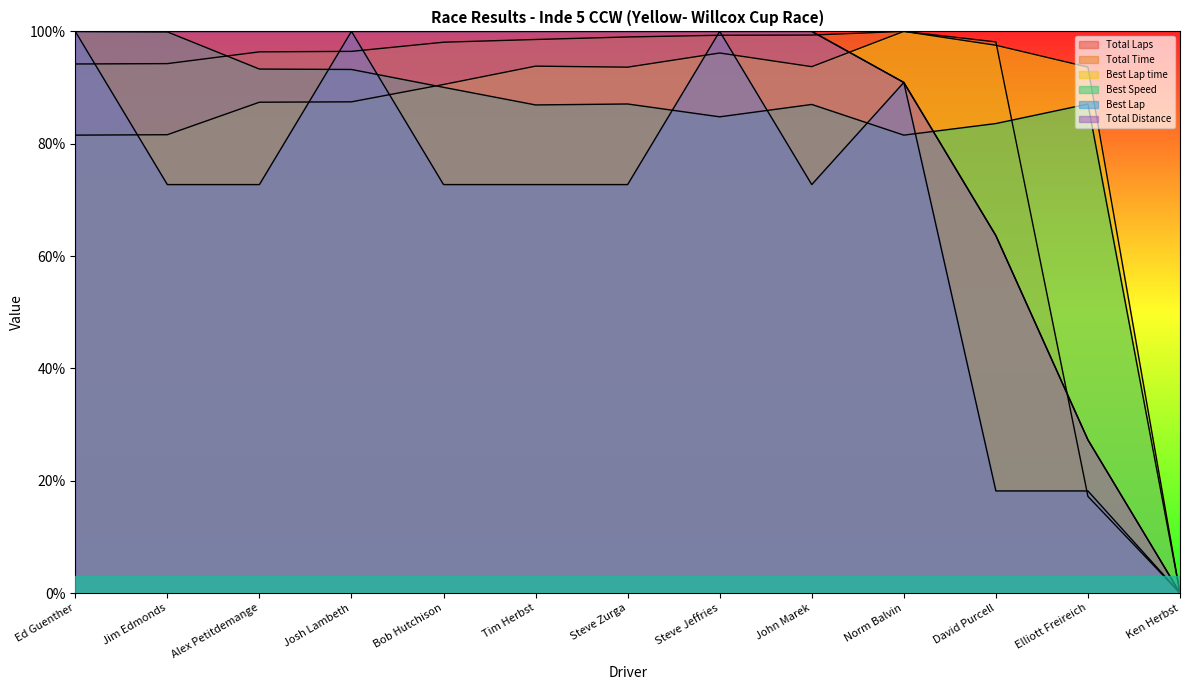

Which series changed the most between Bob Hutchison and Tim Herbst?

Best Lap time